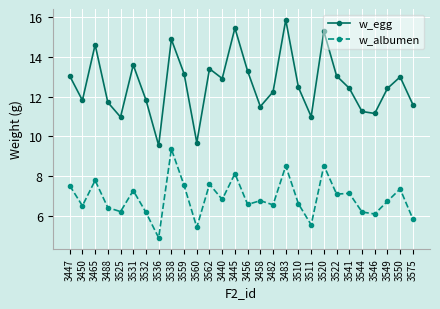

Which series changed the most between 3440 and 3482?

w_egg